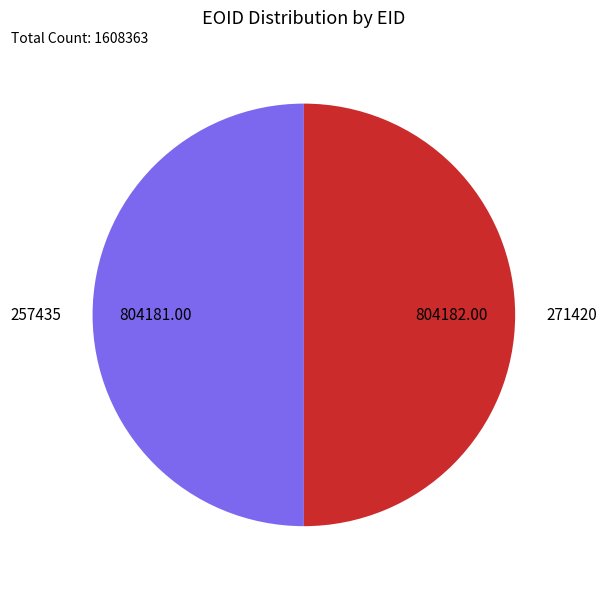

Approximately how many times larger is the value at 257435 compared to 271420?

1.0